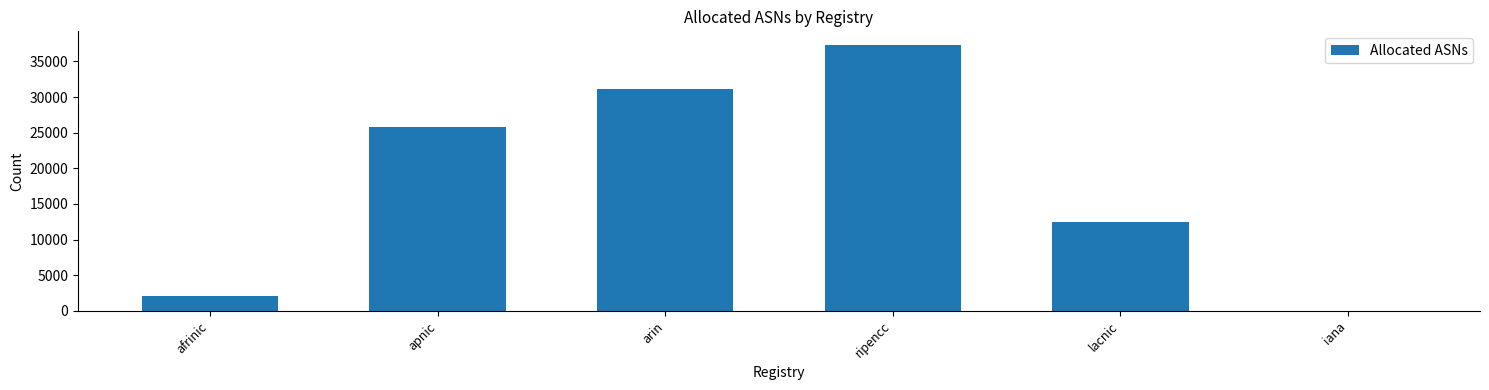

What is the difference between the values at lacnic and afrinic?

10441